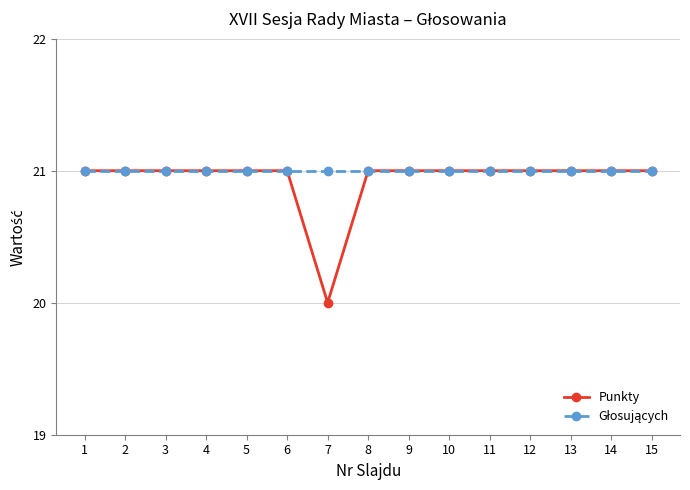

Which series has the largest range (max minus min)?

Punkty